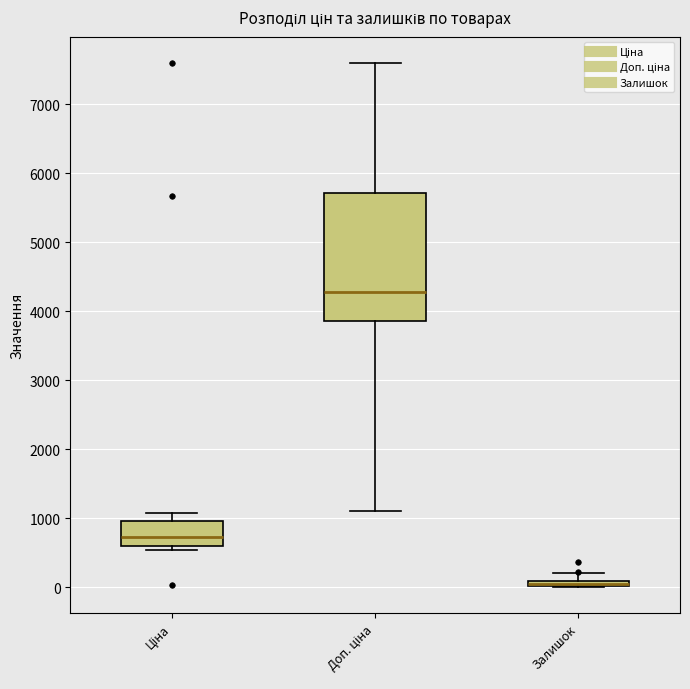

Which box is the tallest, from its lower edge to its upper edge?

Доп. ціна